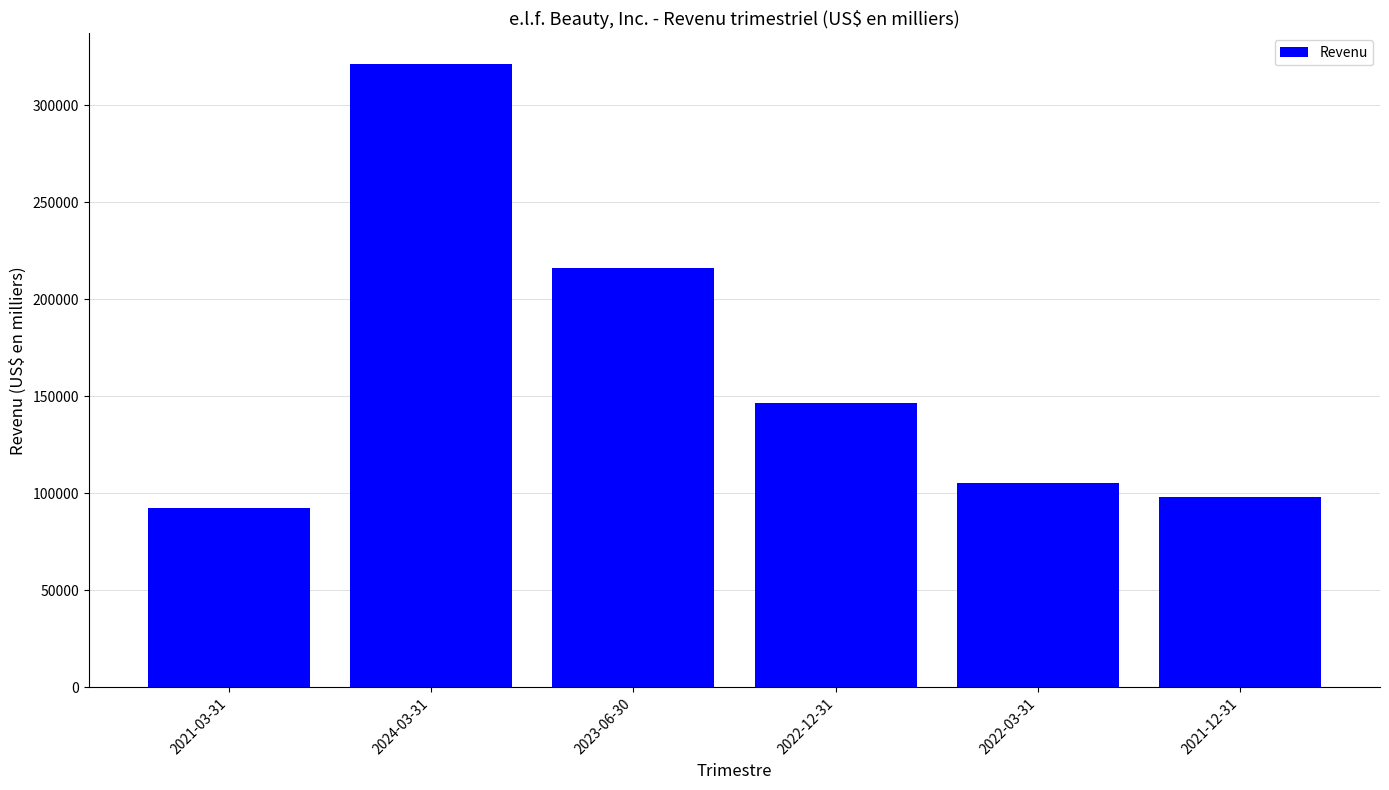

The value at 2023-06-30 is 77417. True or false?

False